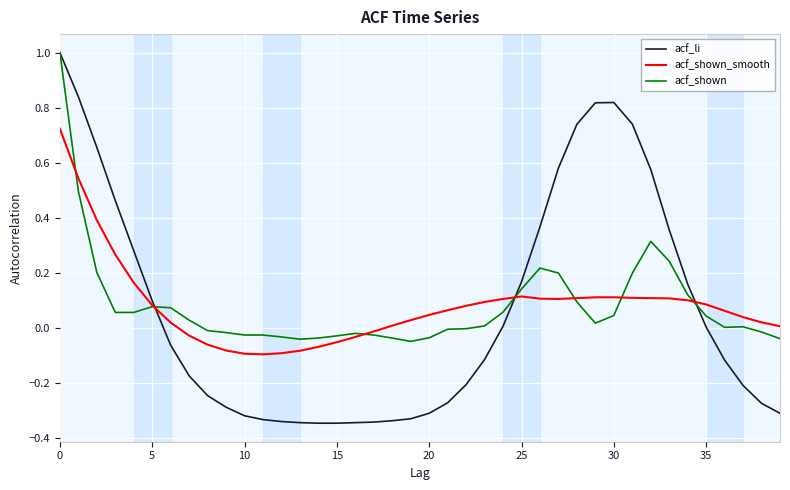

After their last crossing, which series has the higher values: acf_shown_smooth or acf_li?

acf_shown_smooth